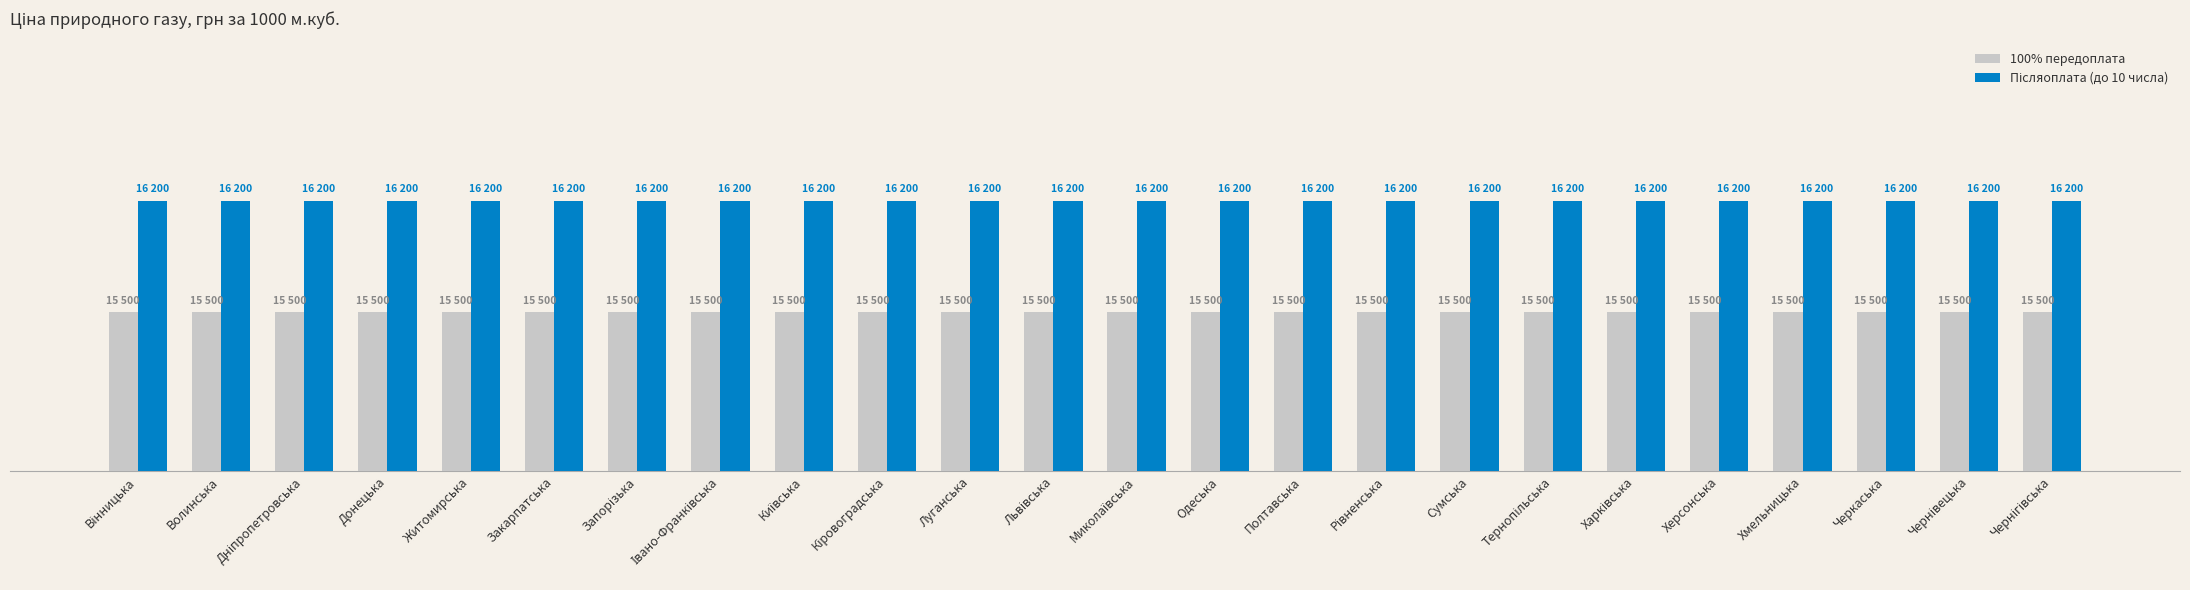

What is the greatest value displayed?

16200